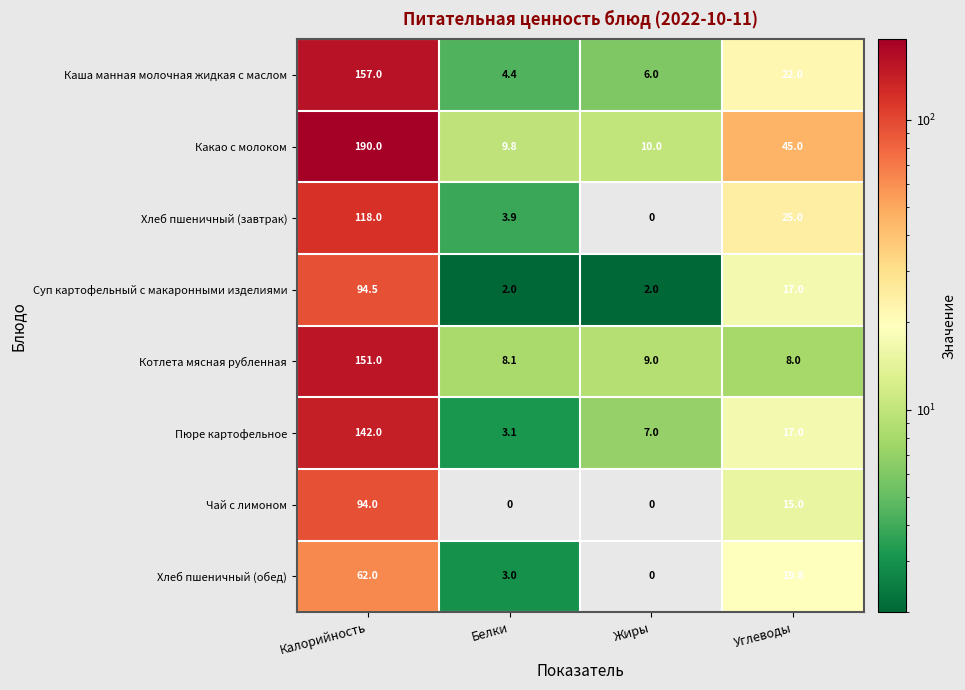

The value of Какао с молоком at Жиры is 10.0. True or false?

True